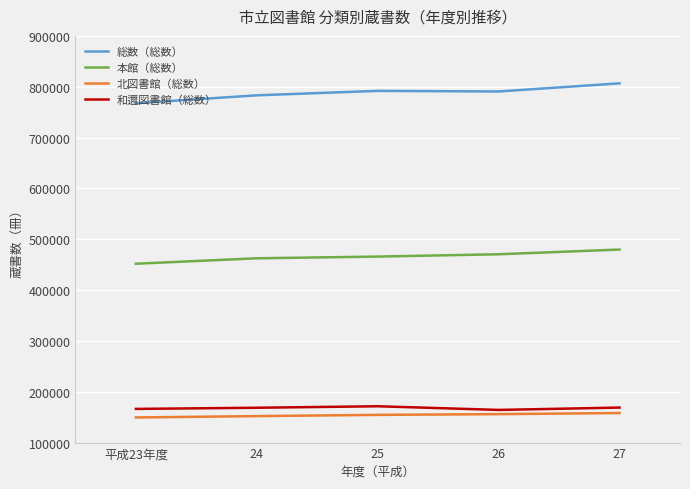

How many lines are shown in the chart?

4